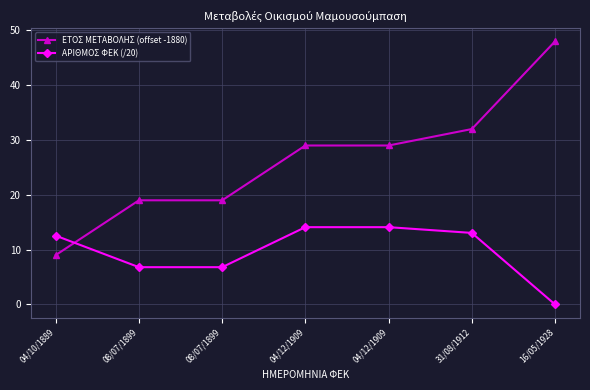

Which series has the largest total across all categories?

ΕΤΟΣ ΜΕΤΑΒΟΛΗΣ (offset -1880)